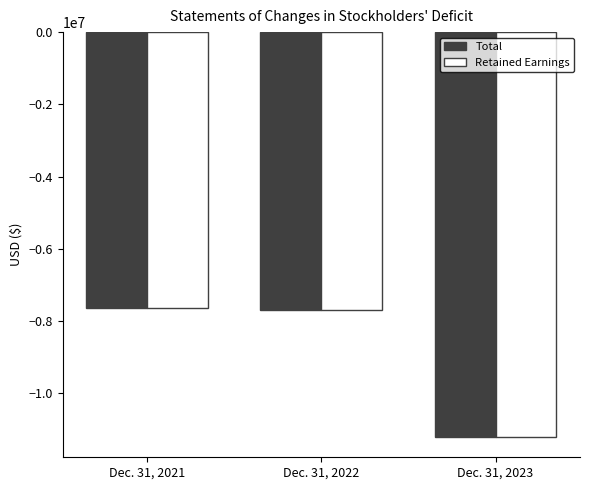

Where does the Total series first go above -7693901?

Dec. 31, 2021